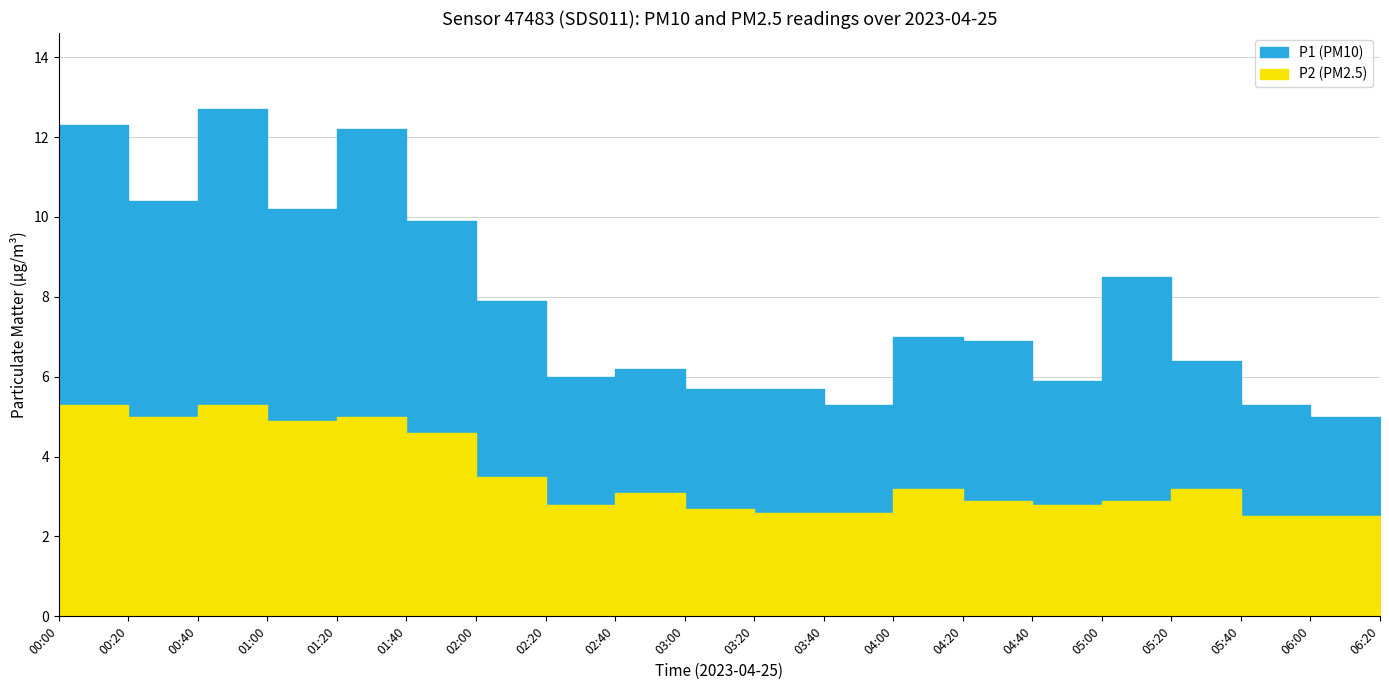

True or false: P1 and P2 intersect in this chart.

False